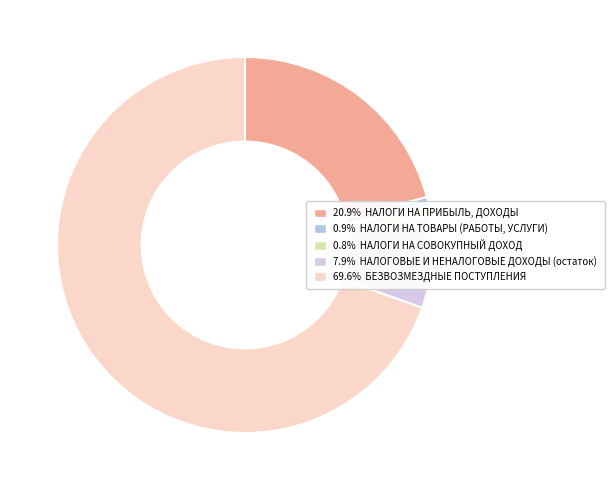

Does any single category account for the majority?

Yes